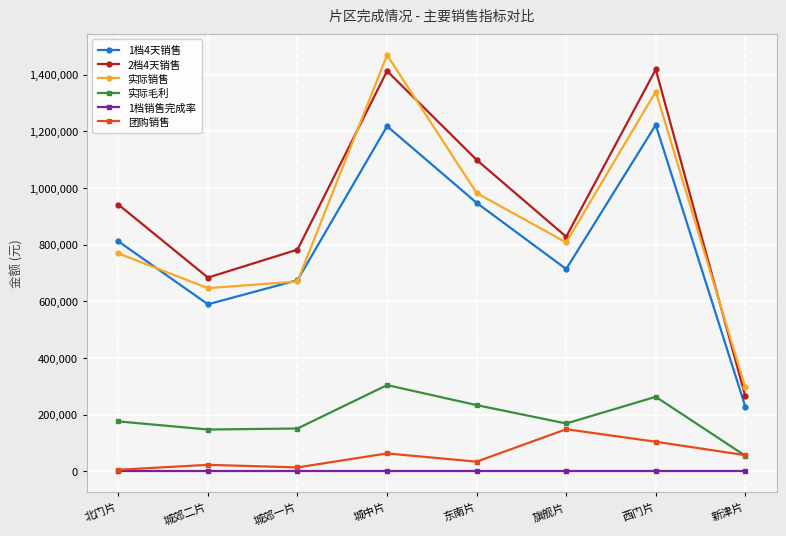

Is it true that 1档4天销售 equals 827776.0 at 西门片?

False